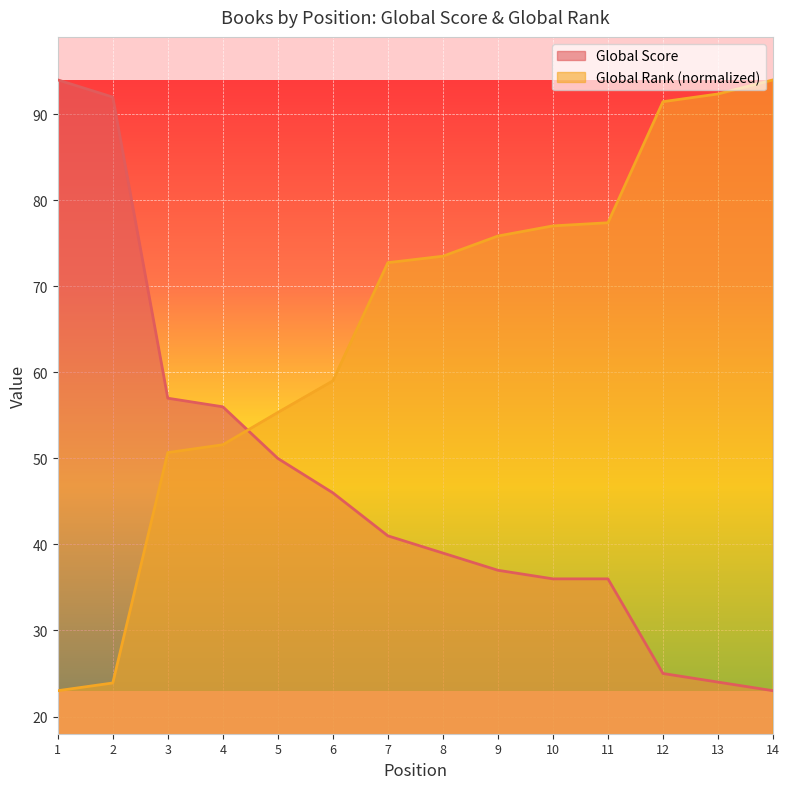

True or false: Global Score has more than 1 interior local peaks.

False